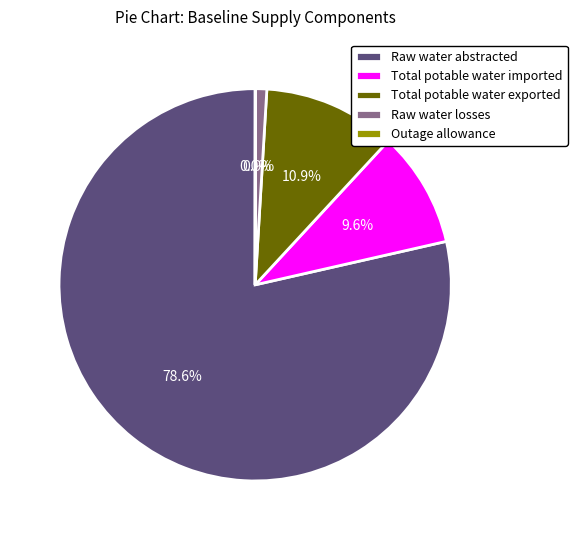

Is it true that Total potable water imported is 1% of the pie?

False